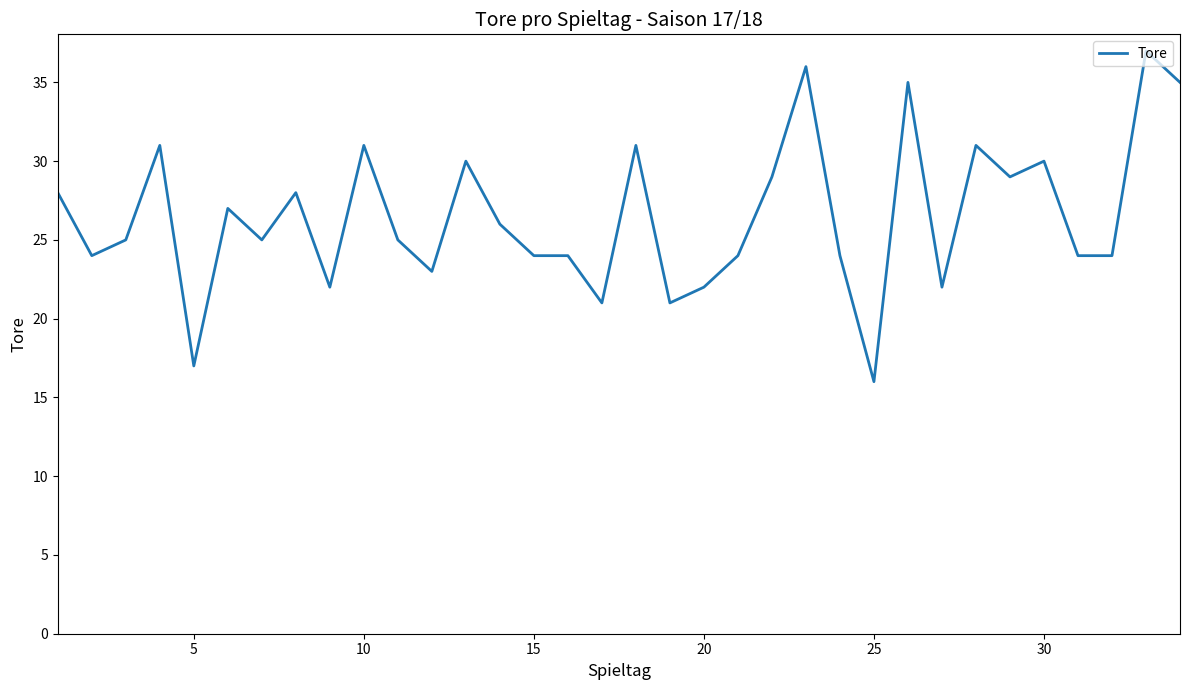

What is the minimum value shown in the chart?

16